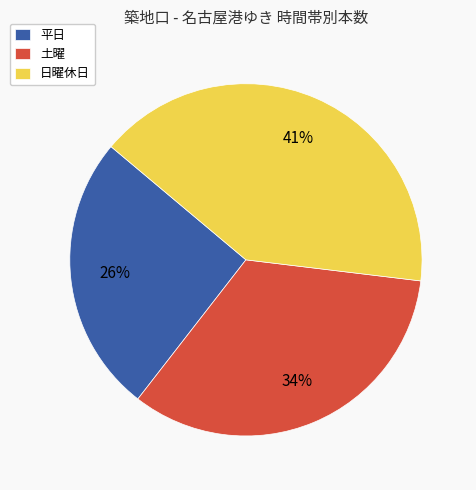

To the nearest percent, what is the average slice percentage?

33%